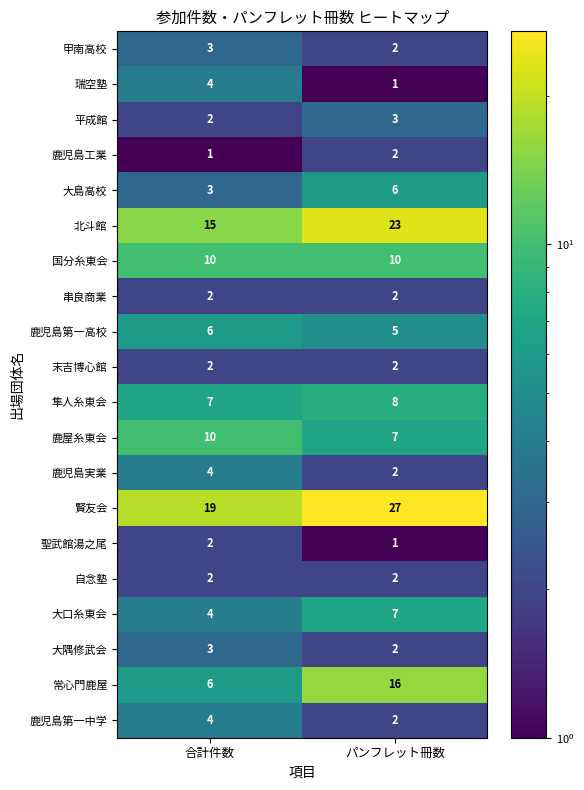

Count the number of categories in the chart.

2